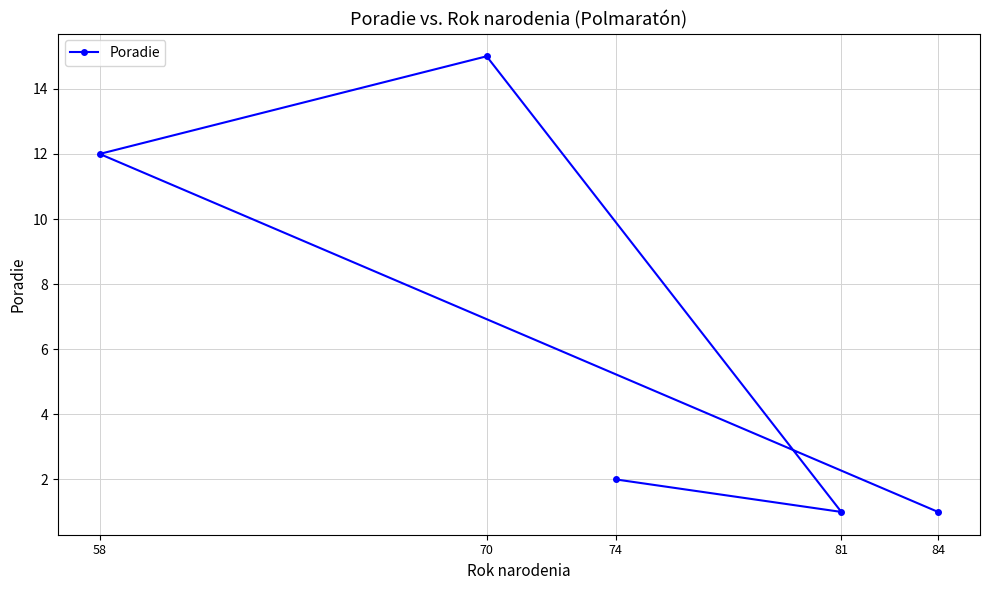

How many interior local peaks (higher than both neighbors) does the data have?

1